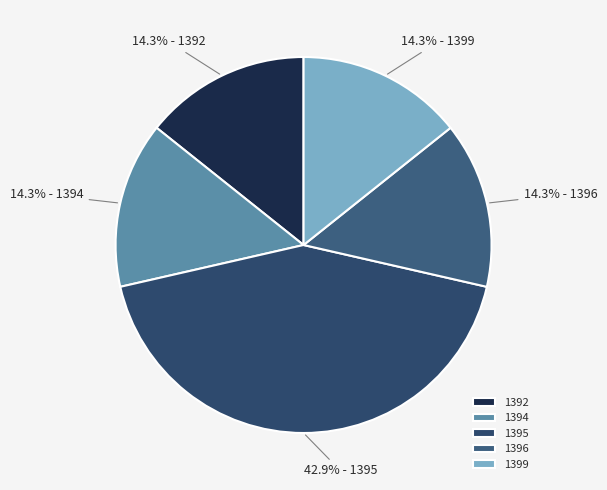

How many slices are in this pie chart?

5